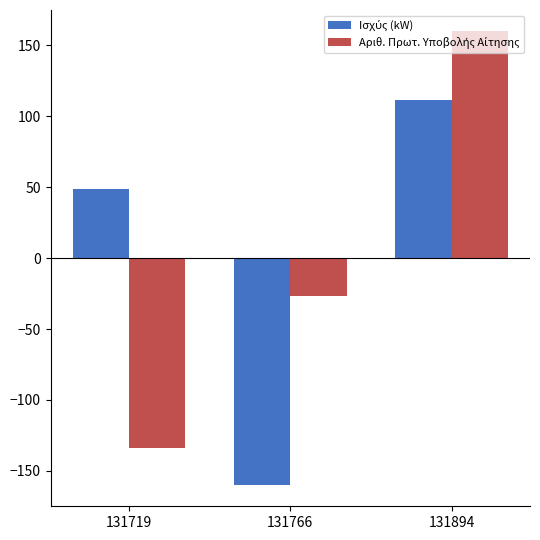

What is the spread (max minus min) of values at 131894?

48.4